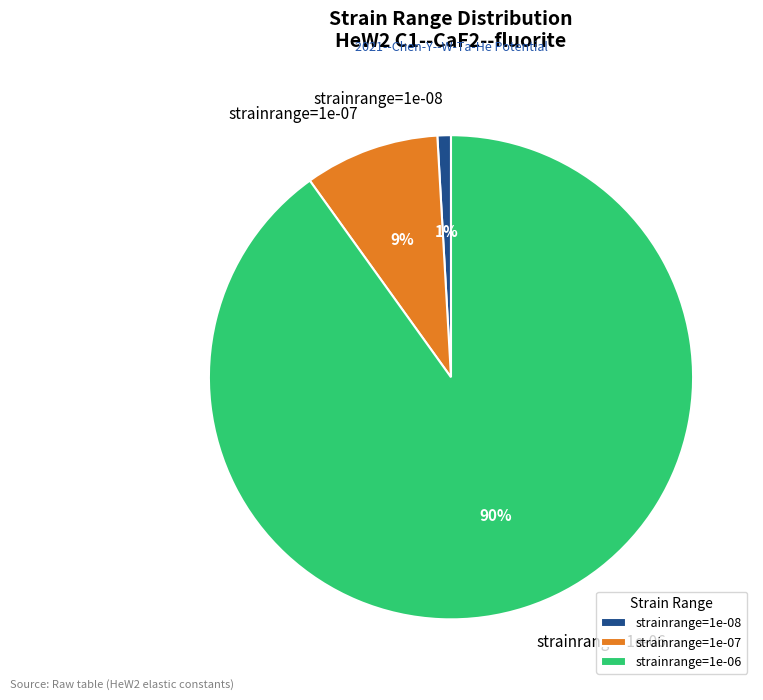

Is there a majority slice in this chart?

Yes